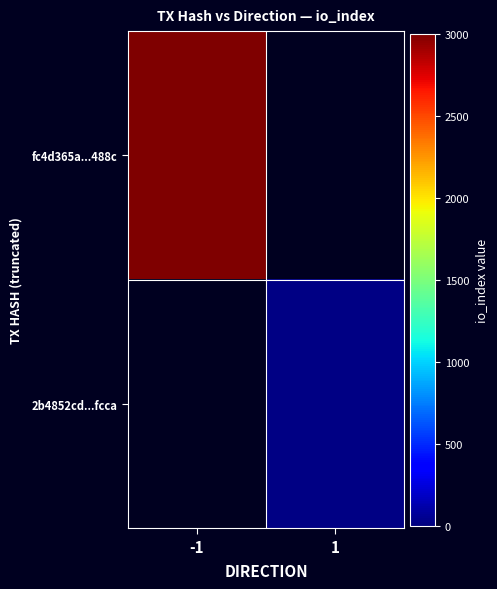

Is the value of fc4d365a...488c at 1 greater than the value of 2b4852cd...fcca at 1?

No